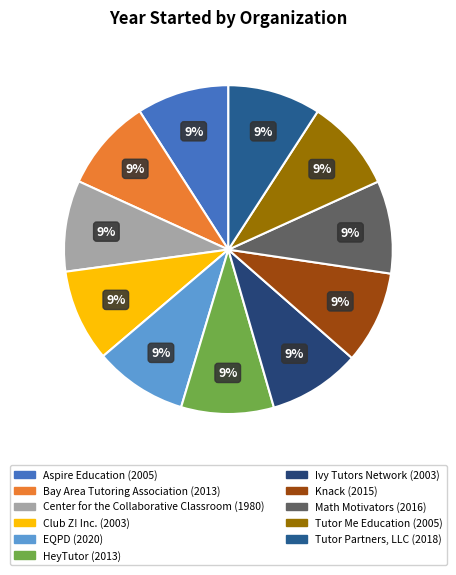

How many segments does this pie chart have?

11